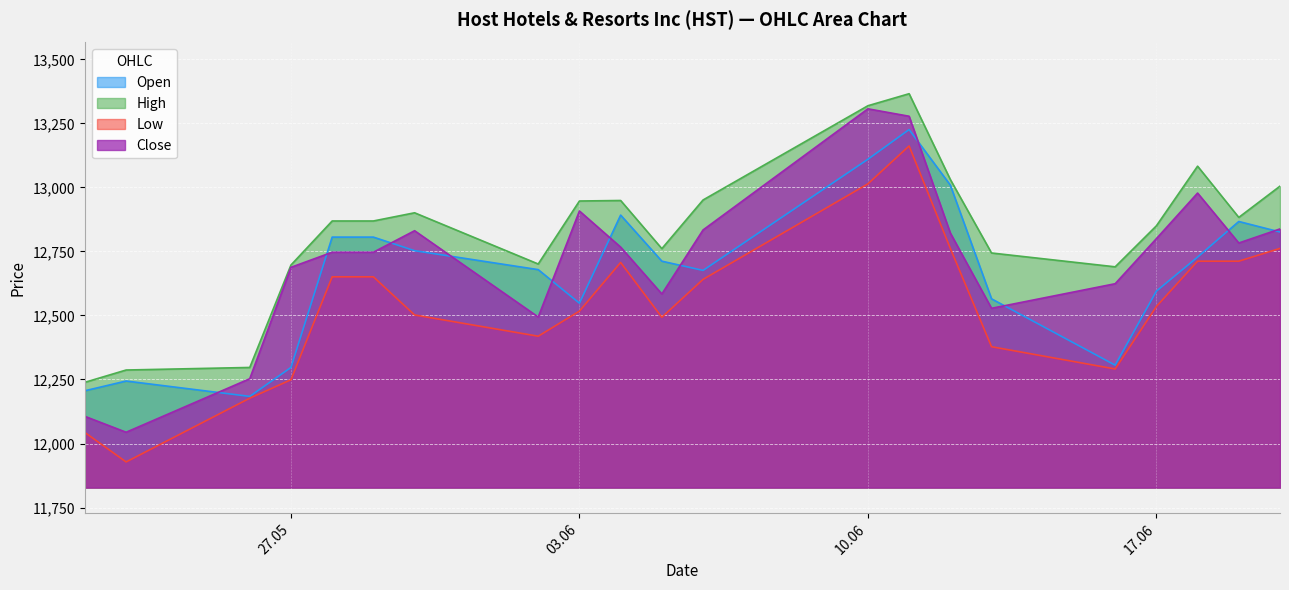

What is the value of the Close point at the 11th from the left?

12584